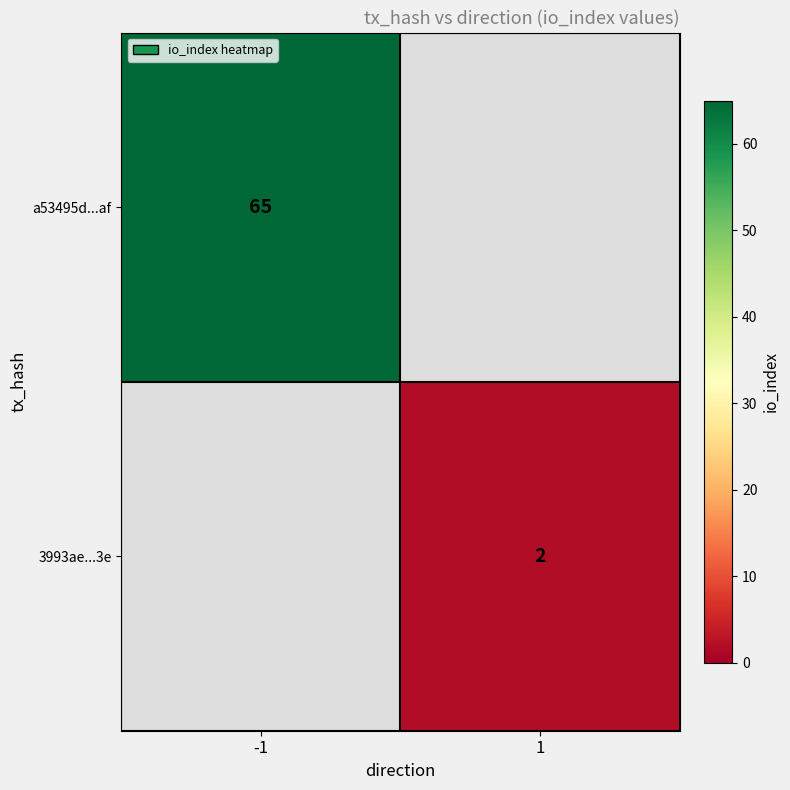

True or false: a53495d...af has a value of 65 at -1.

True